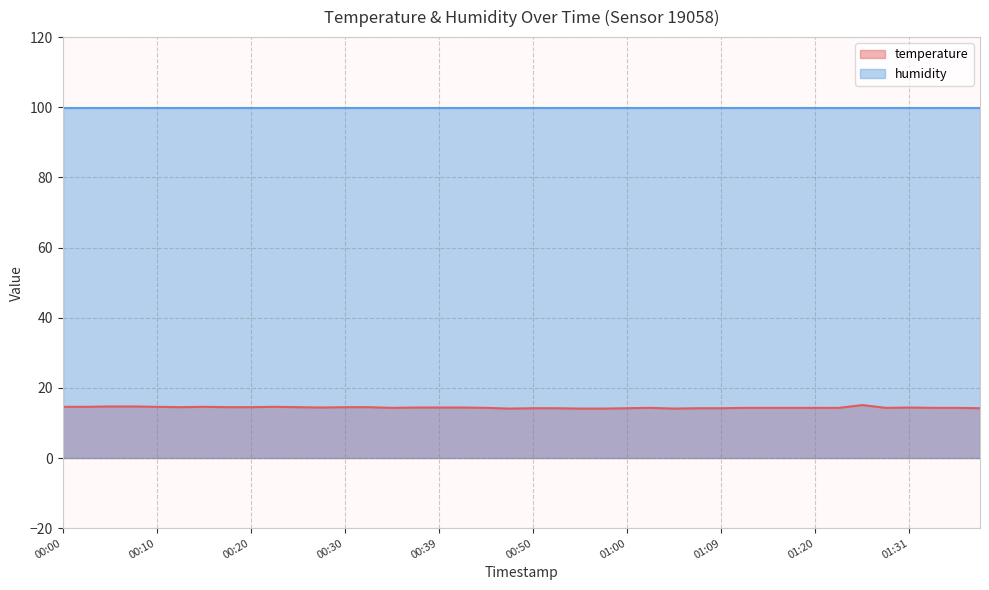

Which category has the highest value across all series?

01:26